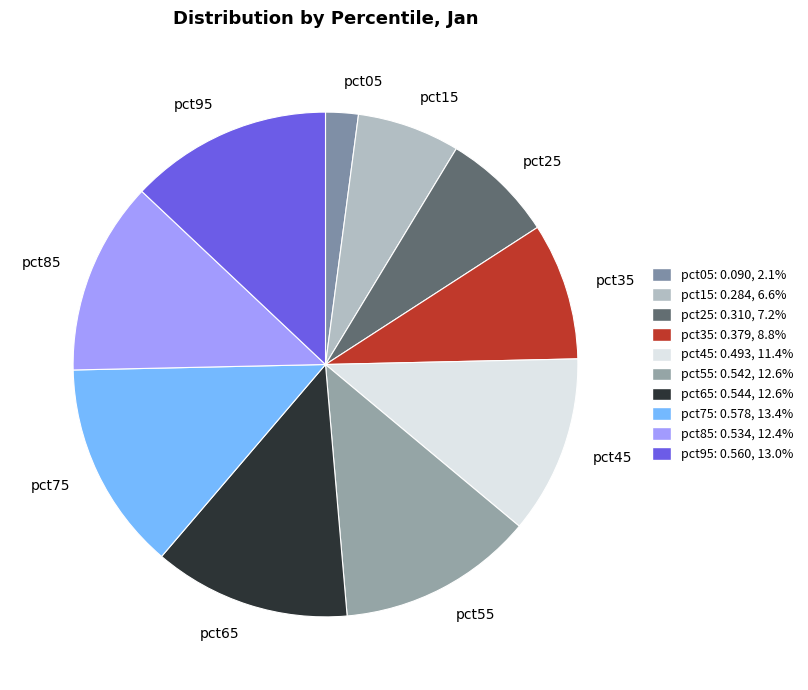

Between pct65 and pct15, which is larger?

pct65